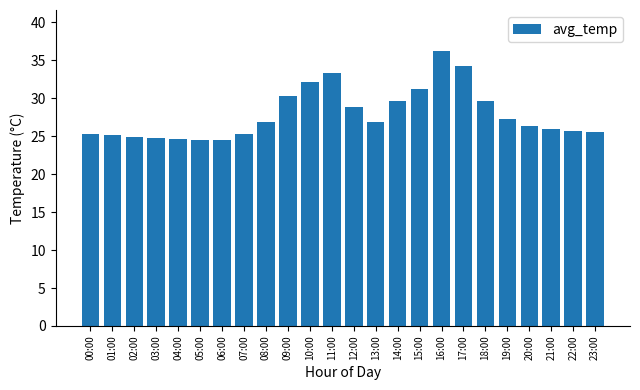

What is the sum of all values?

669.4